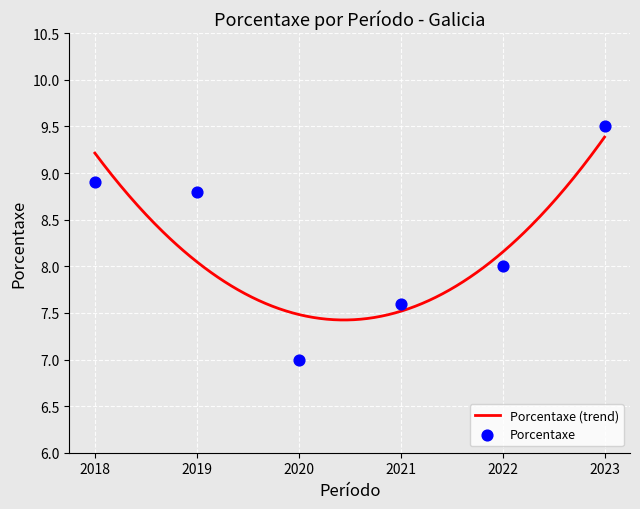

What is the change in value from 2020 to 2019?

+1.8